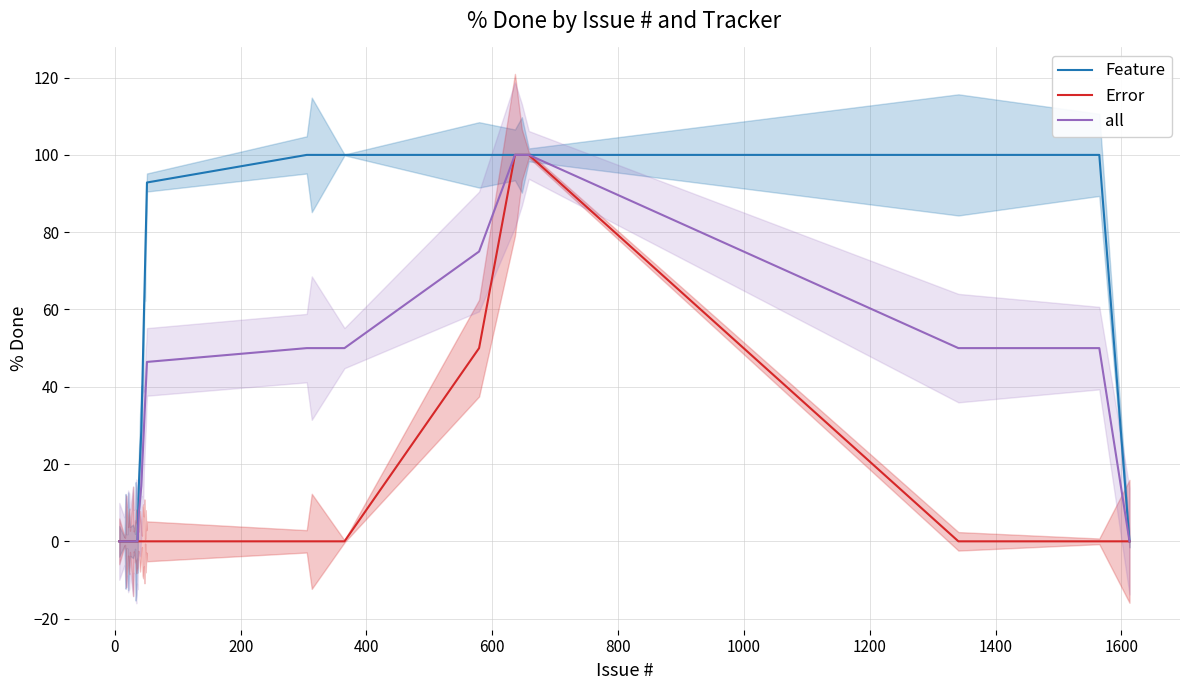

What is the maximum value for Error?

100.0